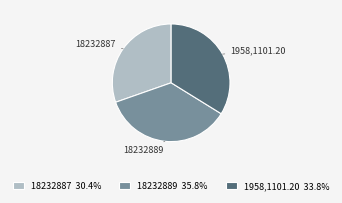

What is the ratio of the value at 1958,1101.20 to the value at 18232887?

1.1